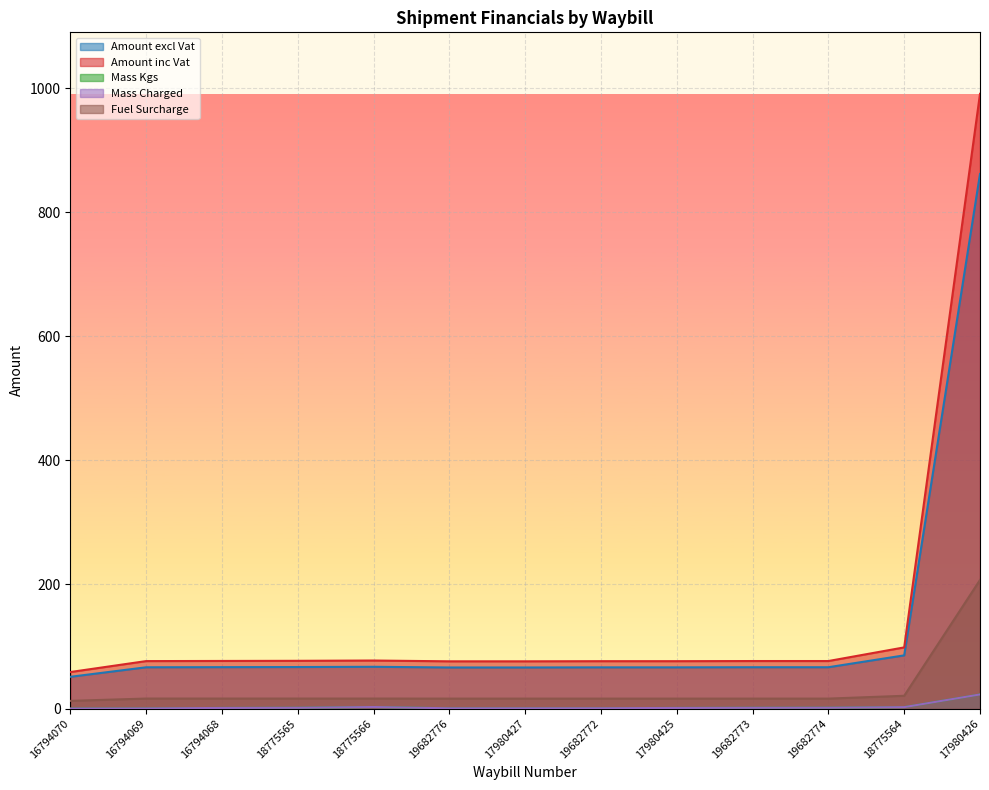

Which category has the lowest value in the Mass Kgs series?

16794070